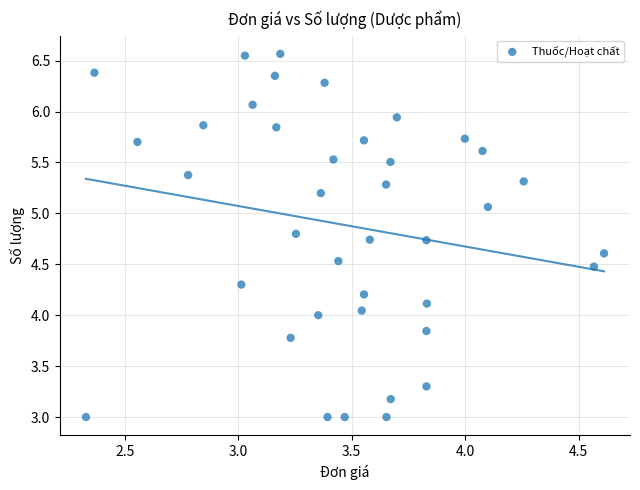

What is the range of X values (max minus min)?

2.3